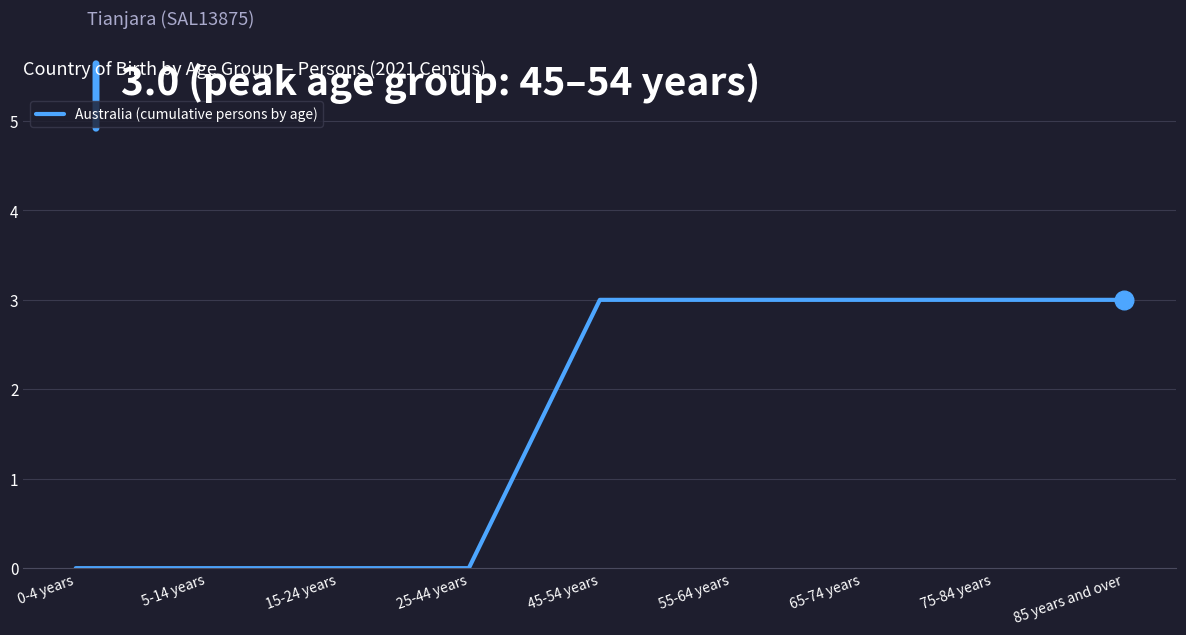

What is the ratio of the value at 75-84 years to the value at 55-64 years?

1.0